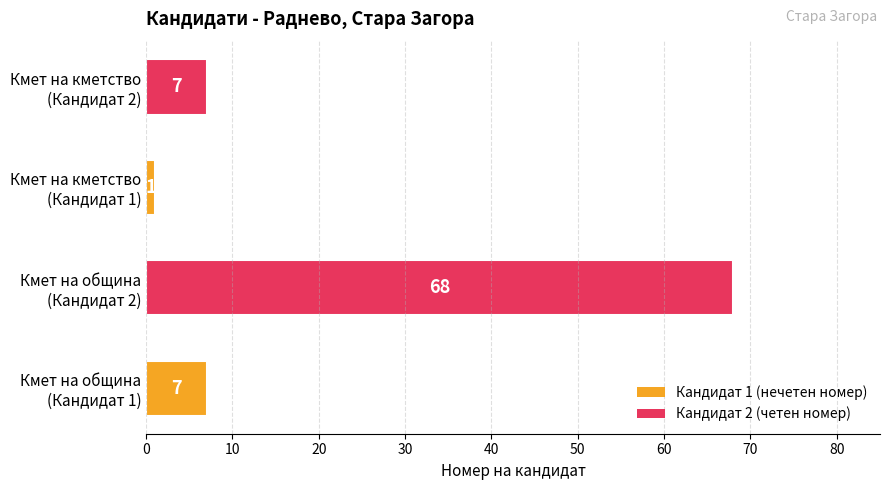

How many bars are there in total?

4